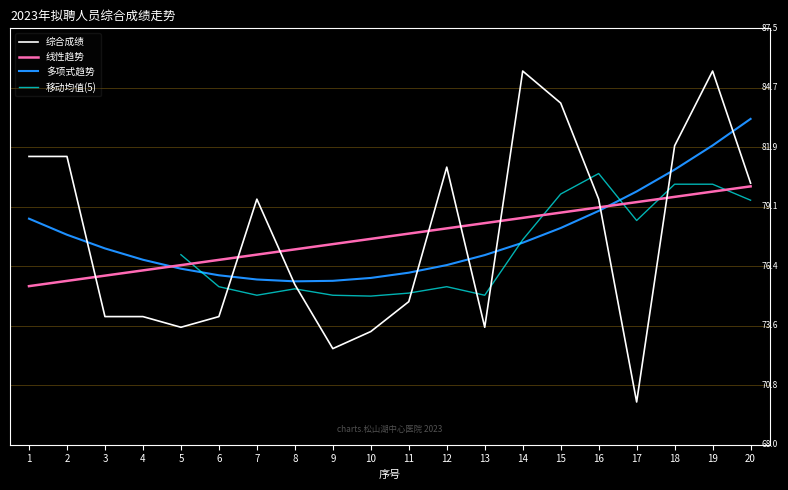

List the labels in order of value, smallest first.

17, 9, 10, 5, 13, 3, 4, 6, 11, 8, 7, 16, 20, 12, 1, 2, 18, 15, 14, 19